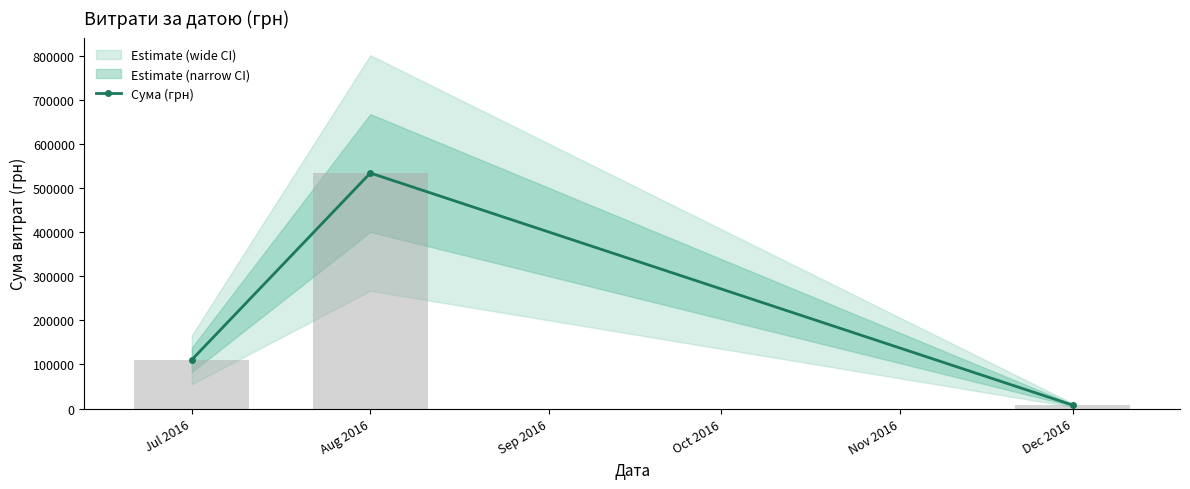

Which category has the lowest value in the Сума (грн) series?

Dec 2016